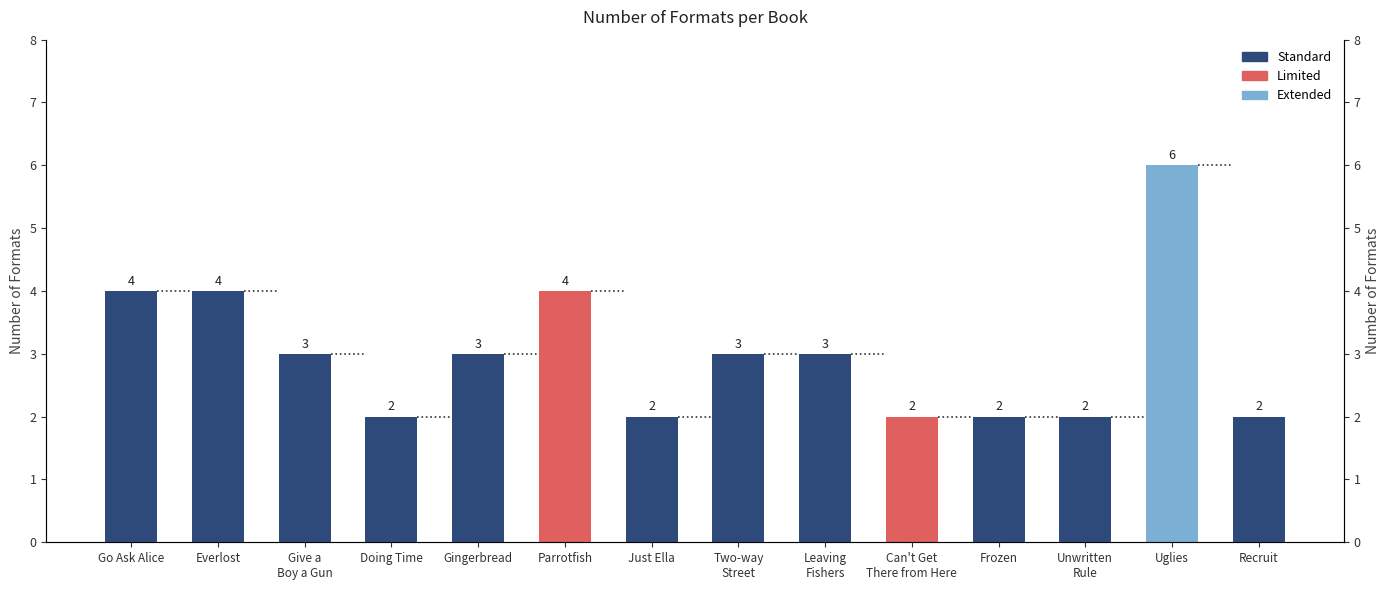

Are the bars grouped side by side (vs. stacked)?

No